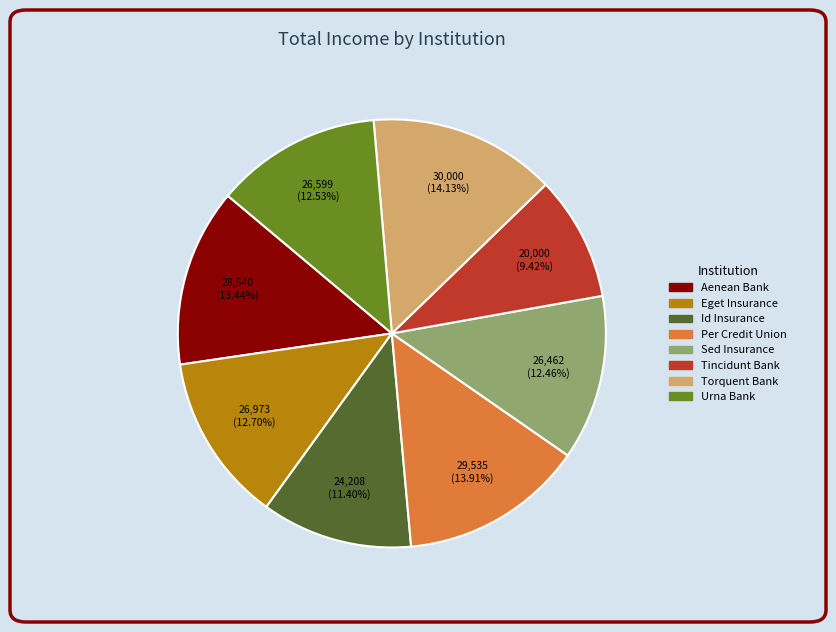

What is the smallest slice in the pie chart?

Tincidunt Bank